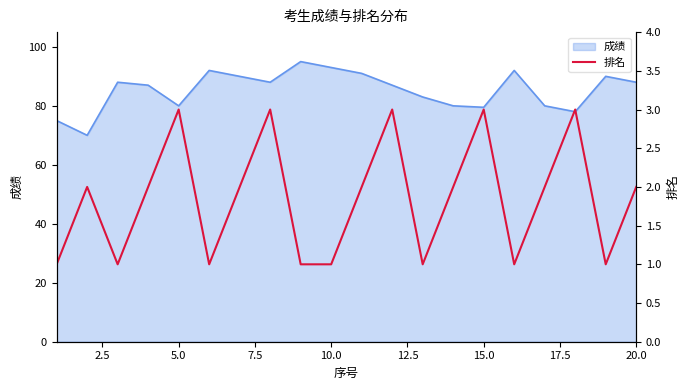

What is the highest value of the 成绩 series?

95.0